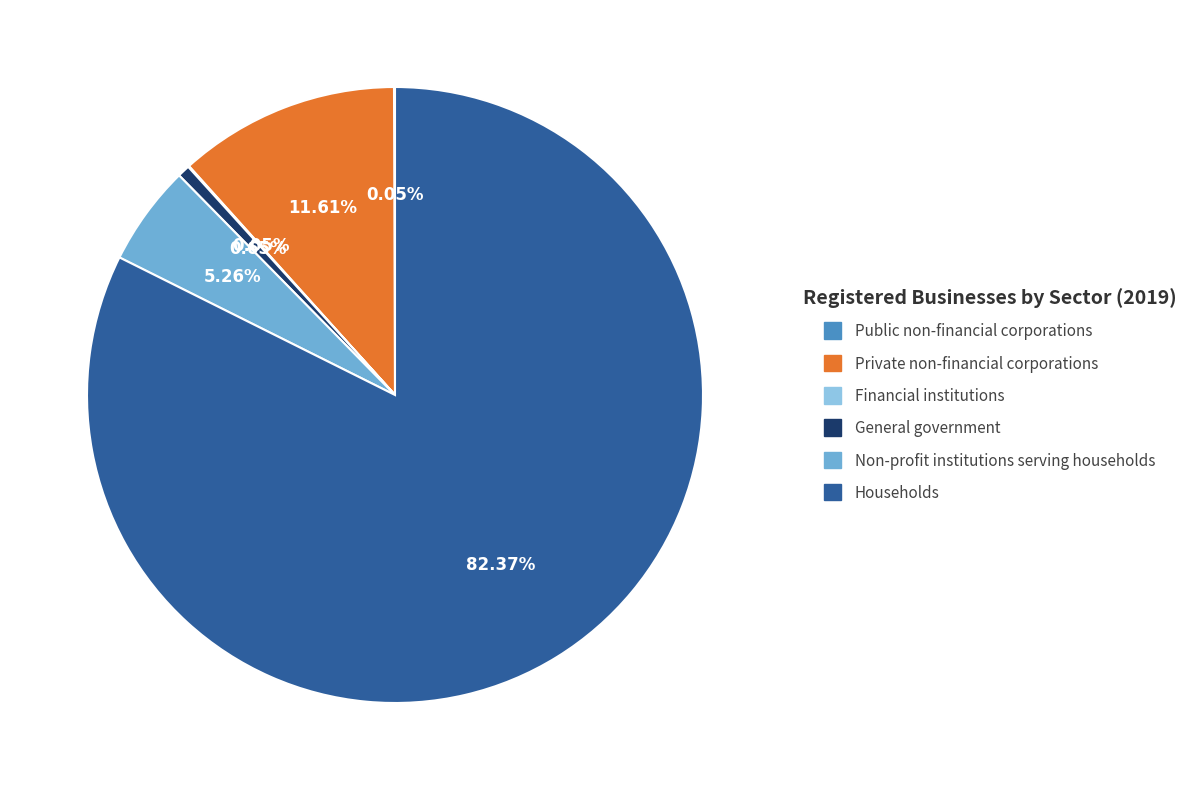

Do Households and Non-profit institutions serving households together represent more than half of the pie?

Yes